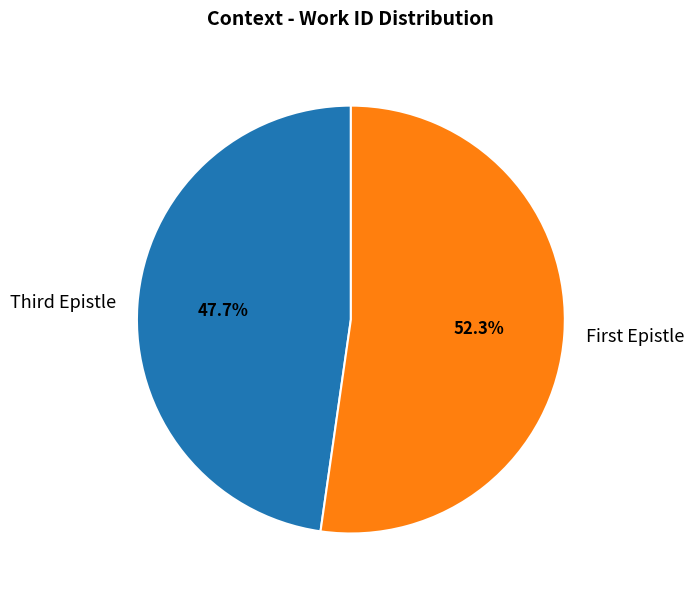

Which slice represents more than half of the pie?

First Epistle